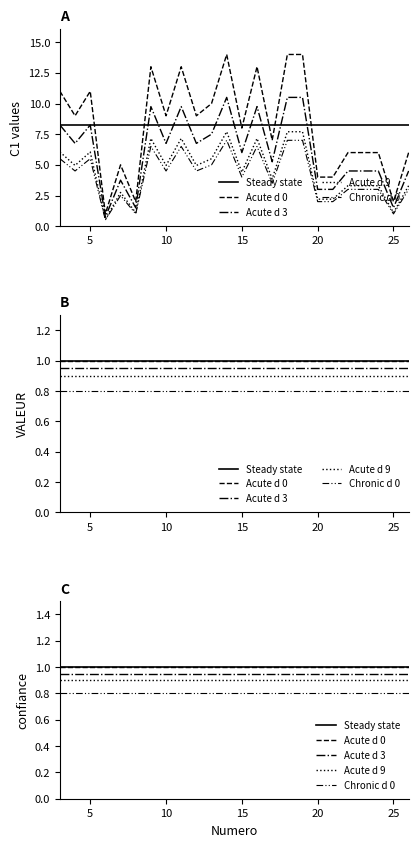

True or false: Acute d 3 and Acute d 0 cross at least once.

False